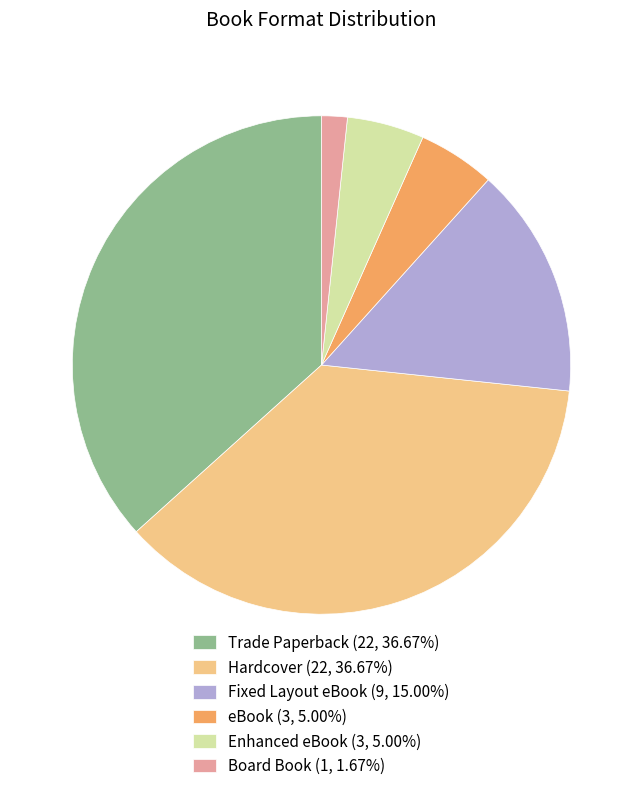

Count the number of slices in the pie.

6